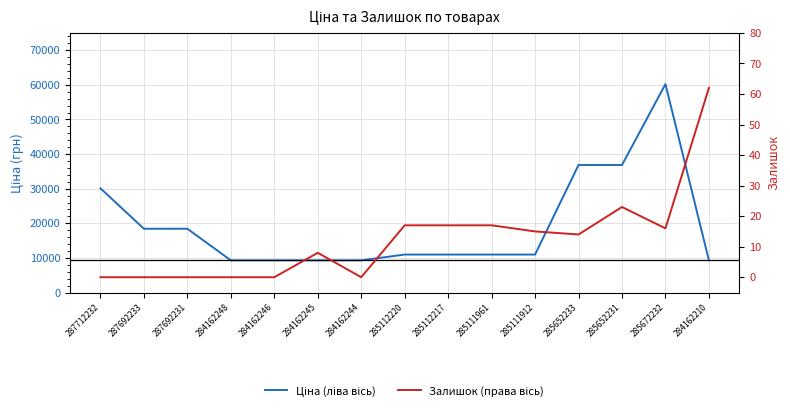

True or false: Залишок (права вісь) and Ціна (ліва вісь) intersect in this chart.

False